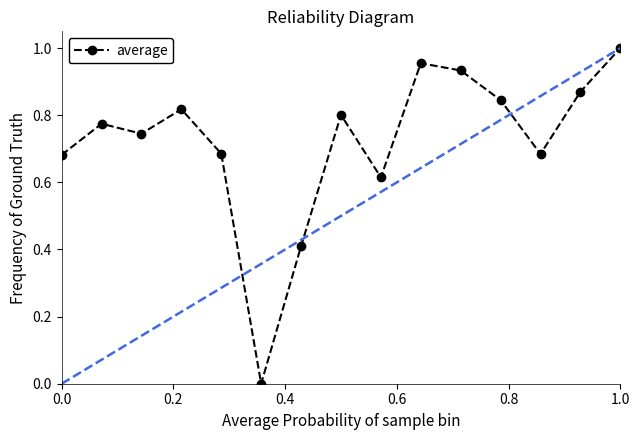

True or false: average has more than 0 points higher than both neighbors.

True